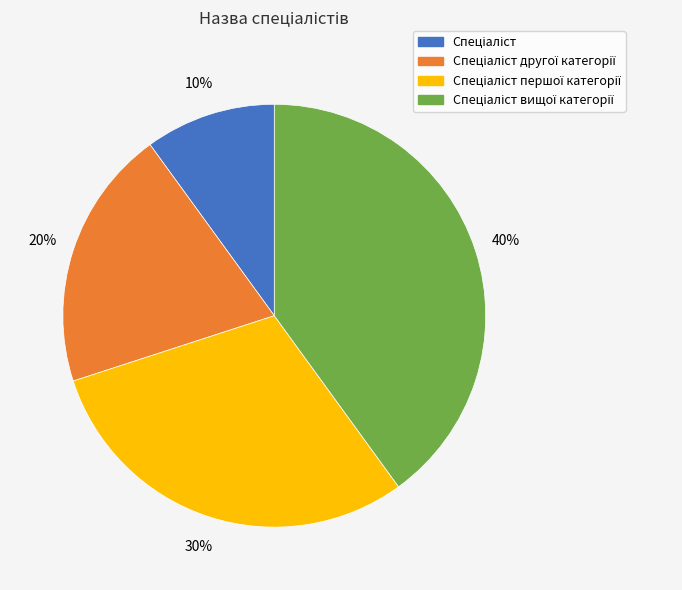

Is there a majority slice in this chart?

No